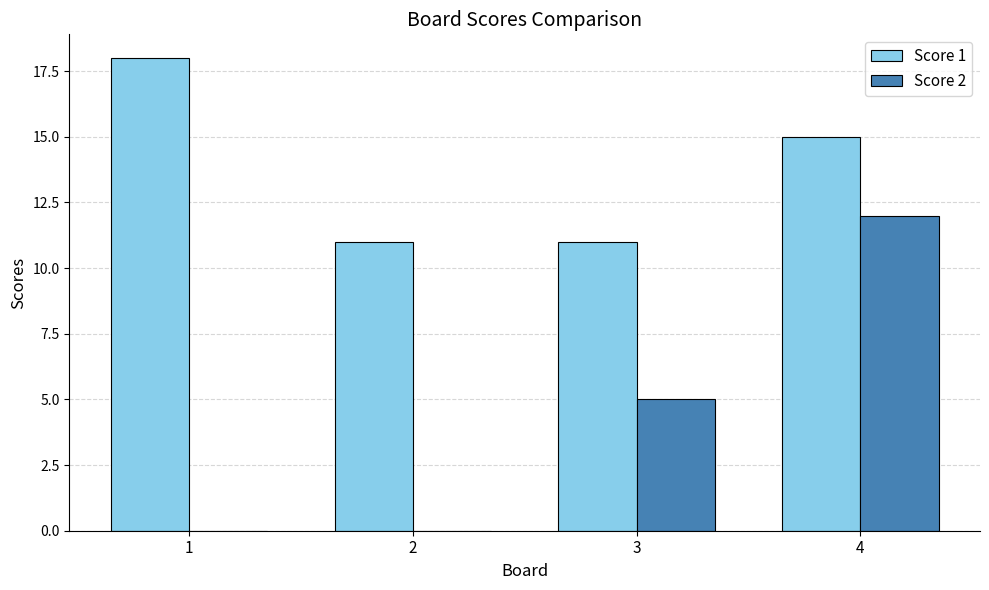

What is the spread (max minus min) of values at 4?

3